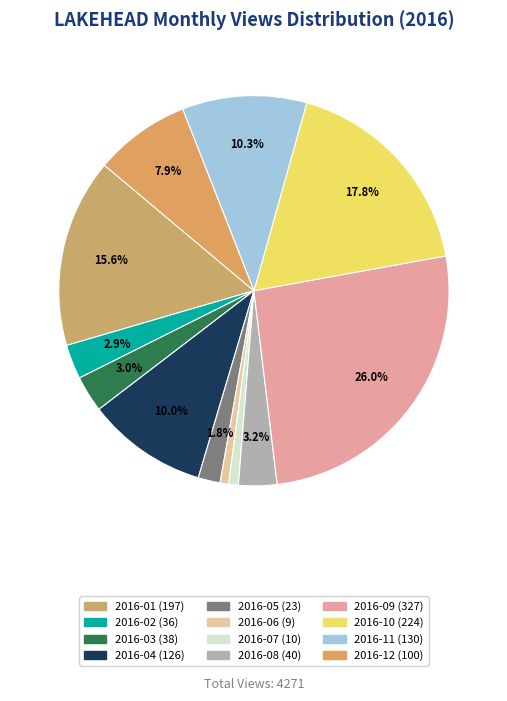

To the nearest percent, what is the average slice percentage?

8%